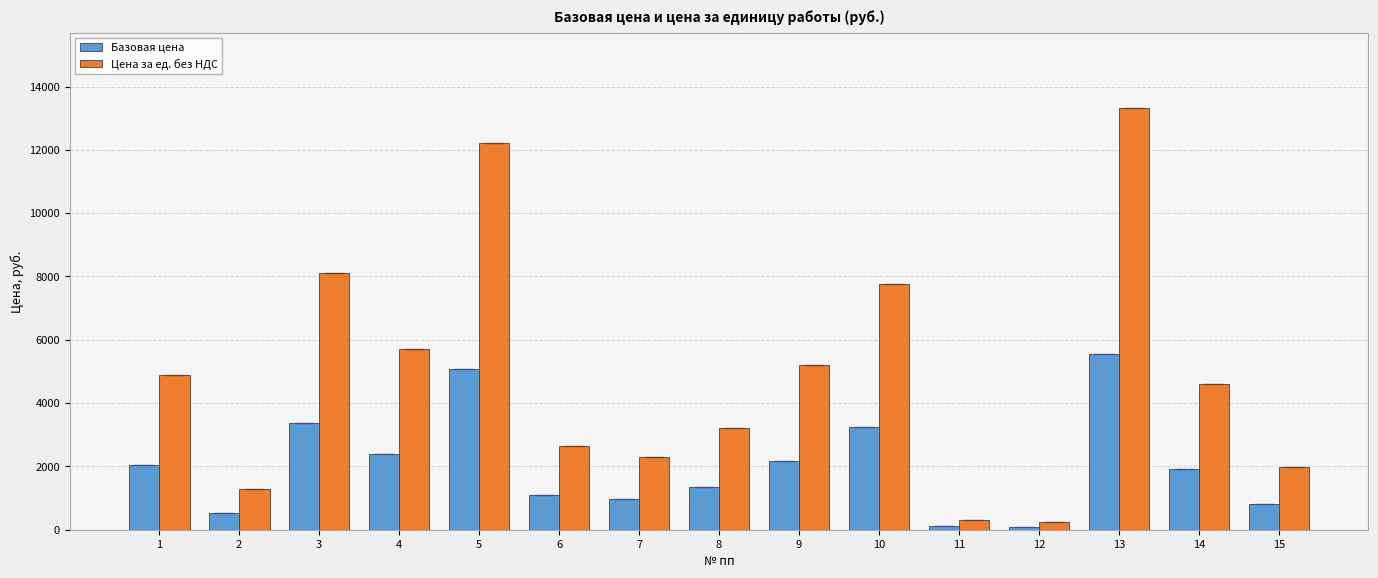

How many bars are there in total?

30